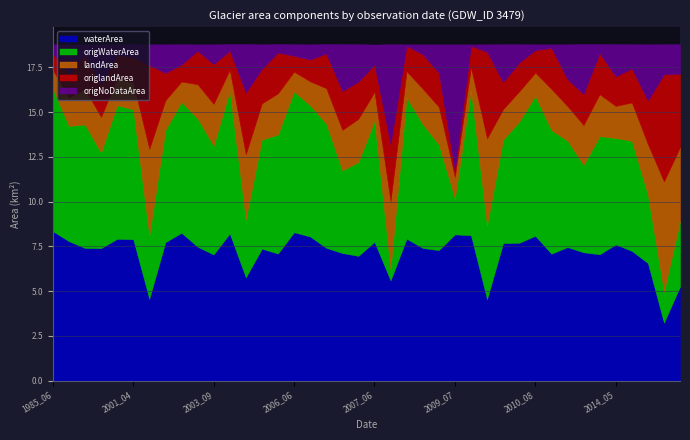

Rank the series by their maximum value, from highest to lowest.

waterArea, origWaterArea, origNoDataArea, landArea, origlandArea